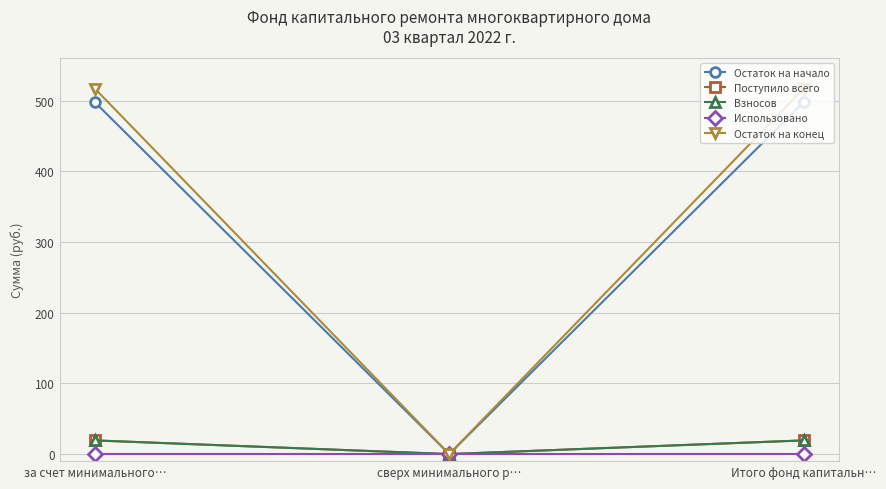

Is it true that Остаток на начало equals 263.5 at сверх минимального р…?

False